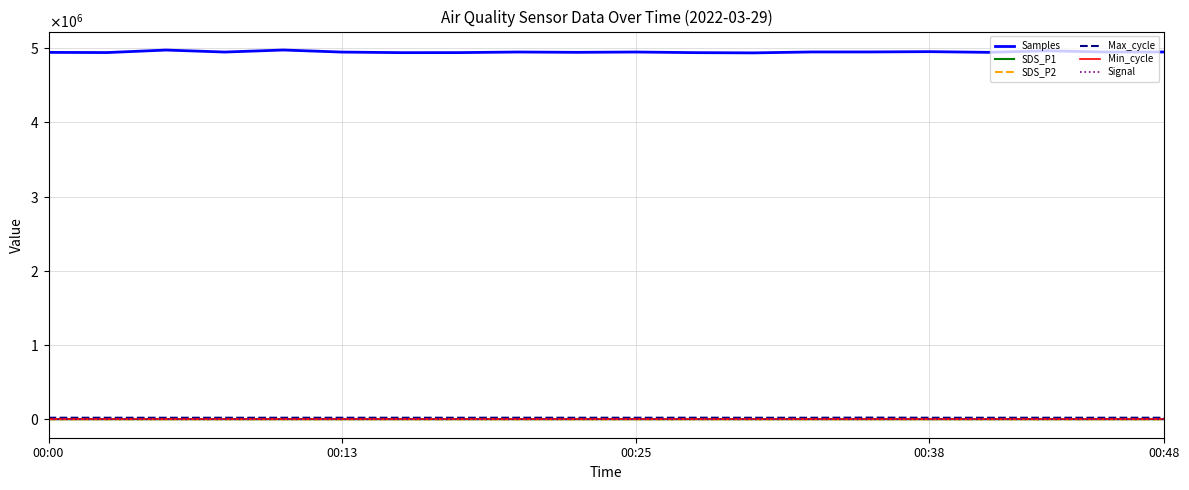

Is this an area chart (filled region under the line)?

No